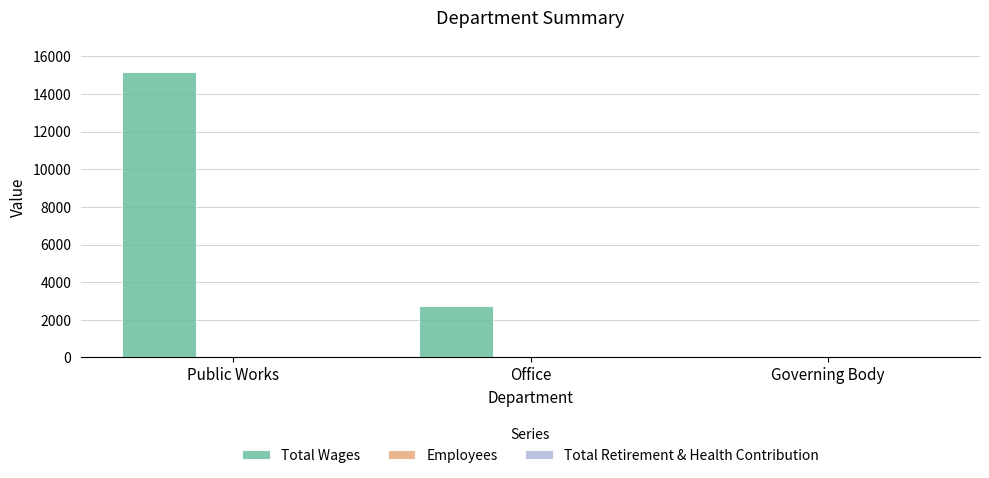

Which category has the highest value across all series?

Public Works